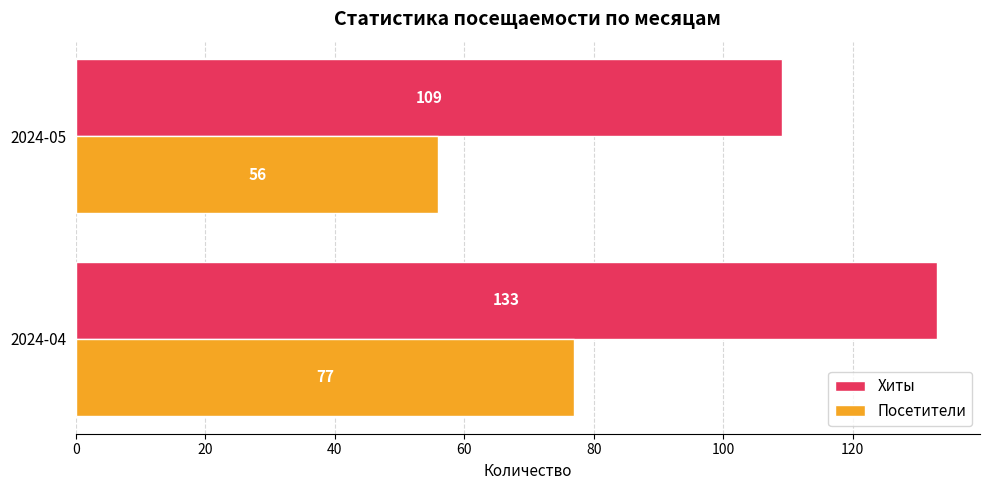

How many distinct data groups are displayed?

2